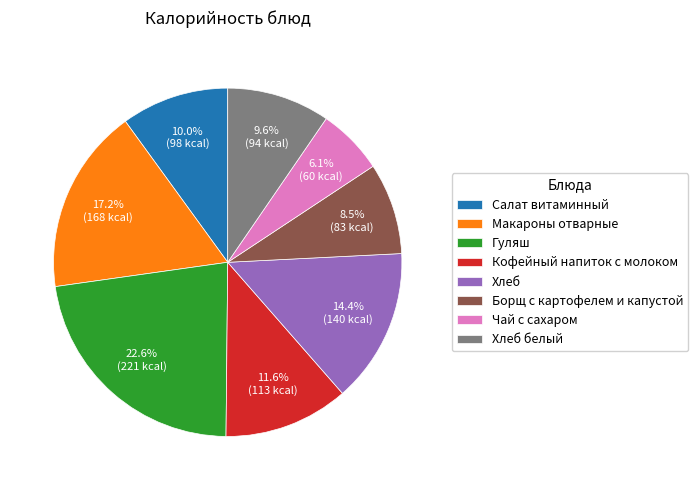

Does any single category account for the majority?

No